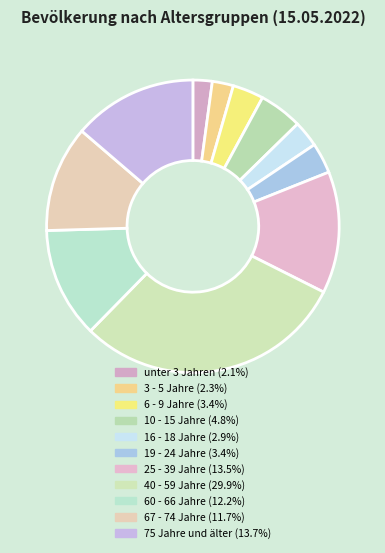

Between unter 3 Jahren and 67 - 74 Jahre, which is larger?

67 - 74 Jahre